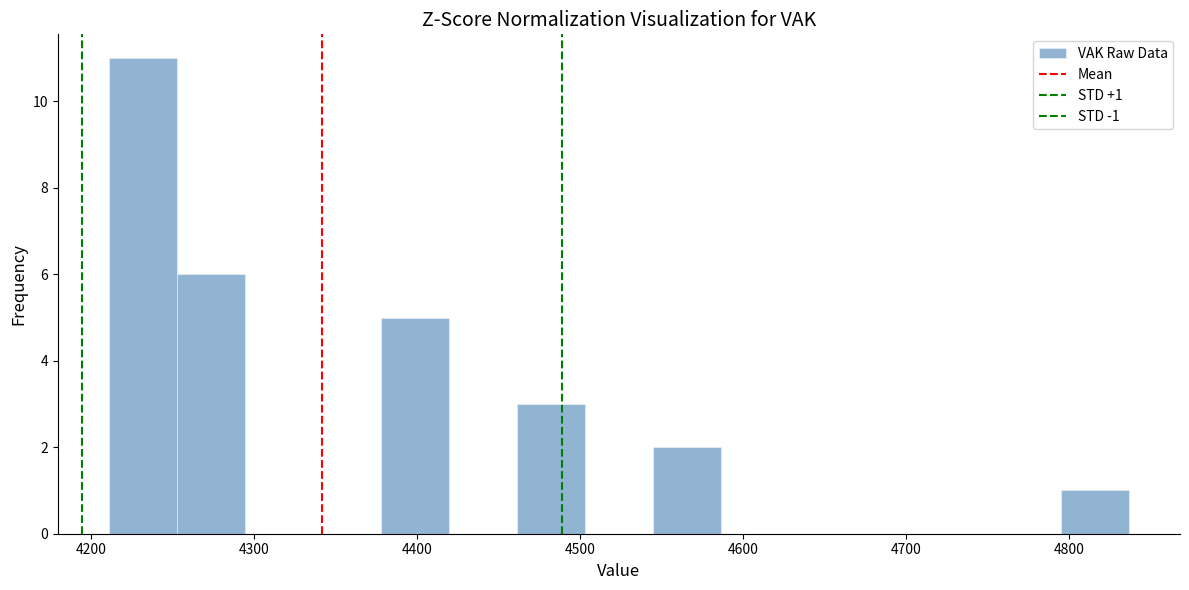

Which range on the x-axis has the tallest bar?

4210 to 4250